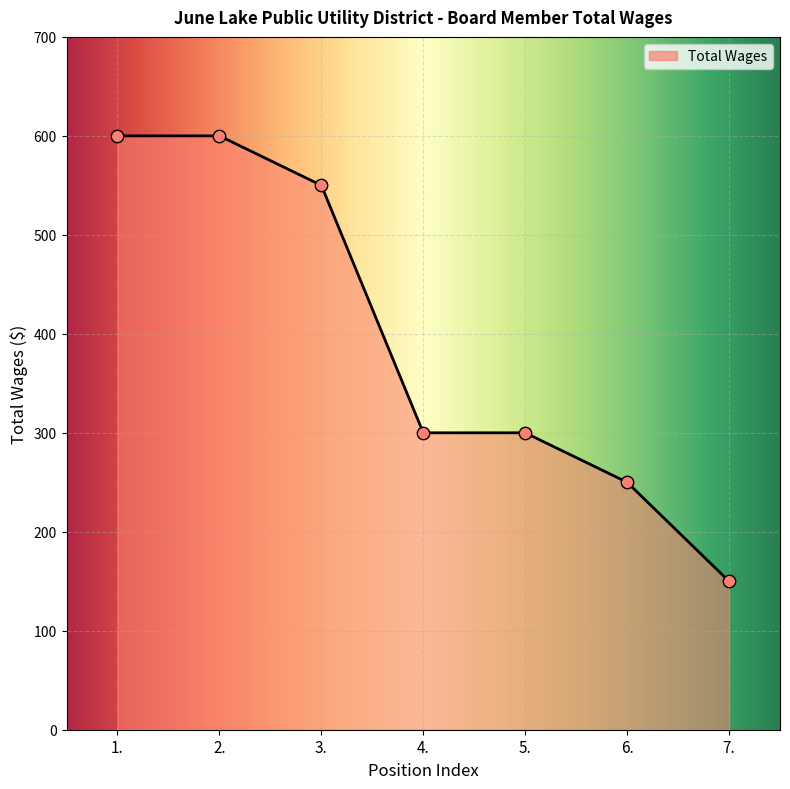

What is the change in value from 1. to 6.?

-350